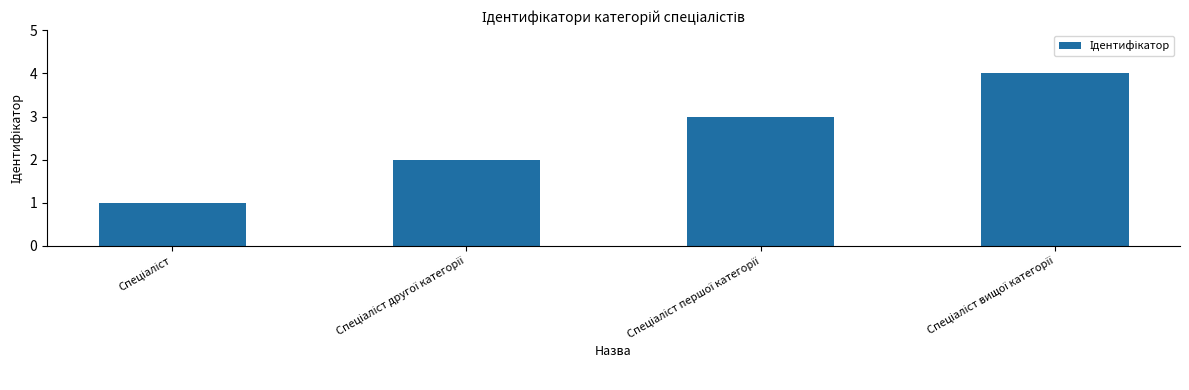

What is the greatest value displayed?

4